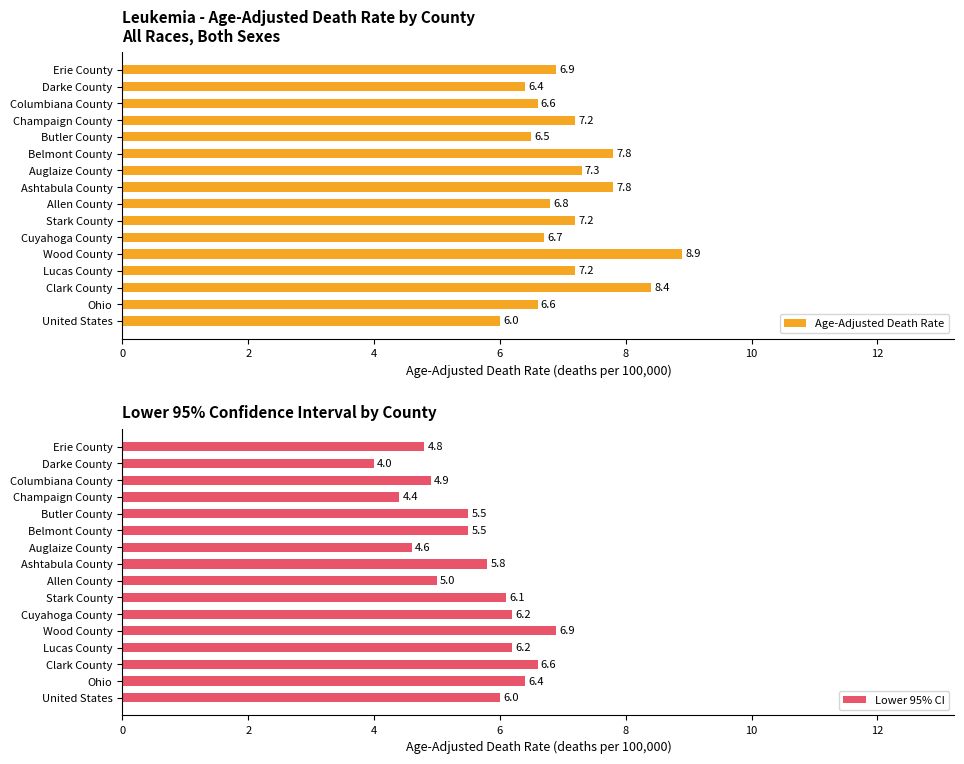

Is it true that Age-Adjusted Death Rate equals 9.9 at Lucas County?

False